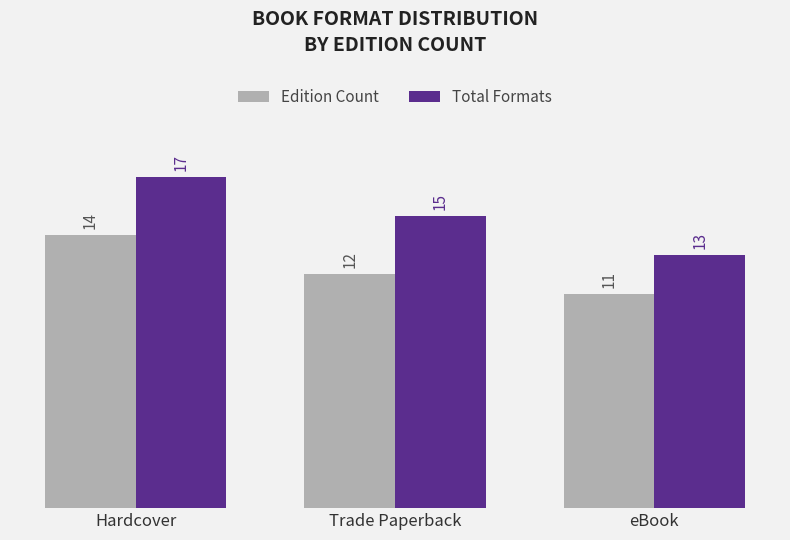

What is the greatest value displayed?

17